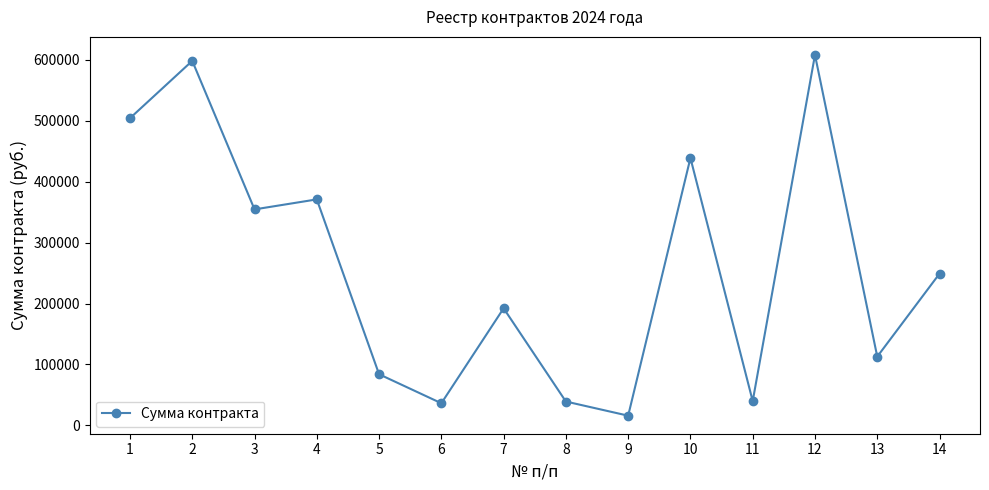

The value at 10 is 666694. True or false?

False